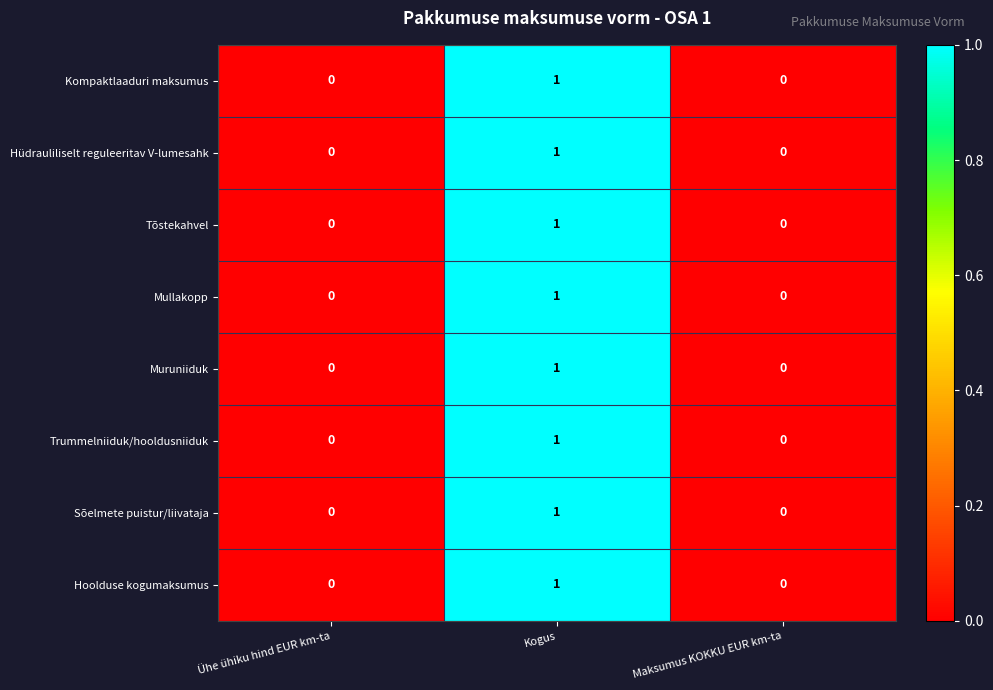

At which category is the sum across all series the highest?

Kogus